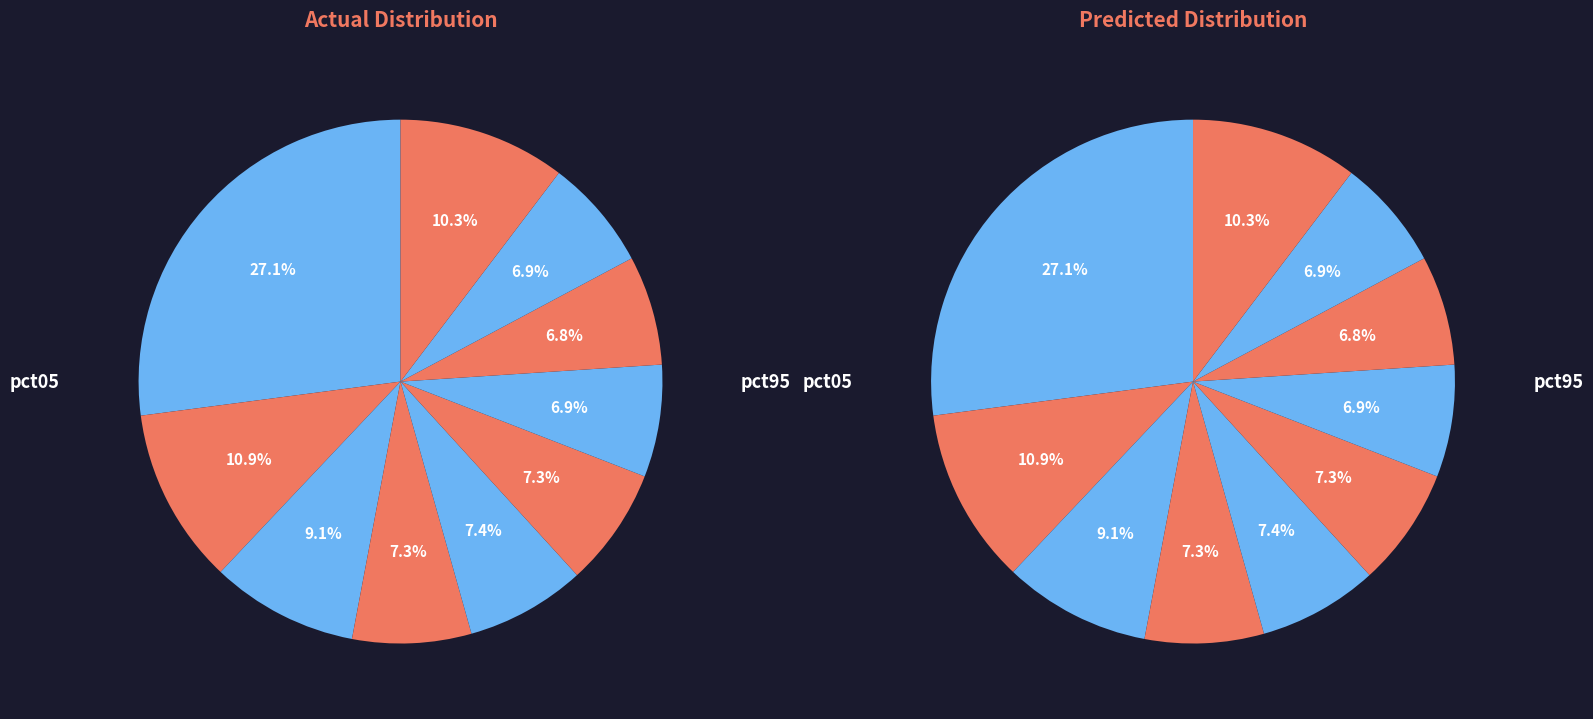

True or false: pct55 accounts for 7% of the total.

True